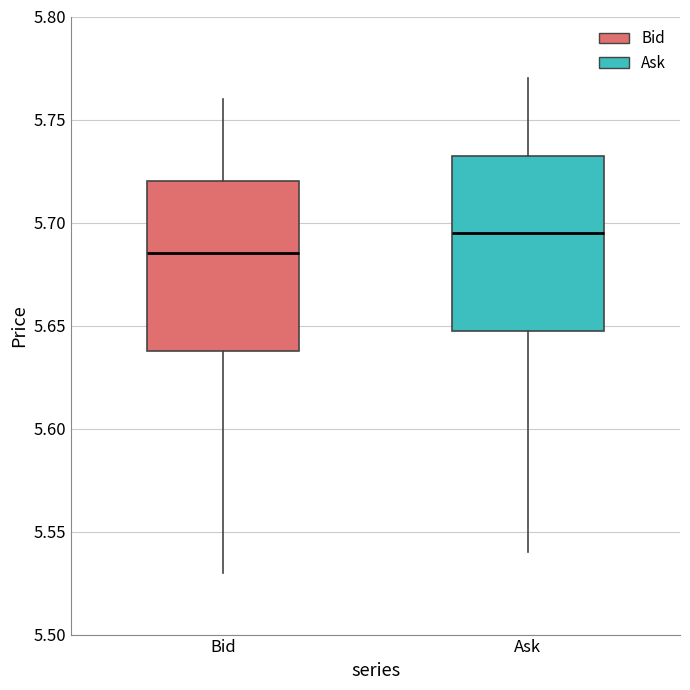

Reading left to right, read every box against the y-axis: the position of its median line, the range the box covers, and the ends of its whiskers. The values are not printed on the chart, so give them approximately, as read against the axis.

Bid: median 5.685, box 5.640 to 5.720, whiskers 5.530 to 5.760
Ask: median 5.695, box 5.650 to 5.735, whiskers 5.540 to 5.770